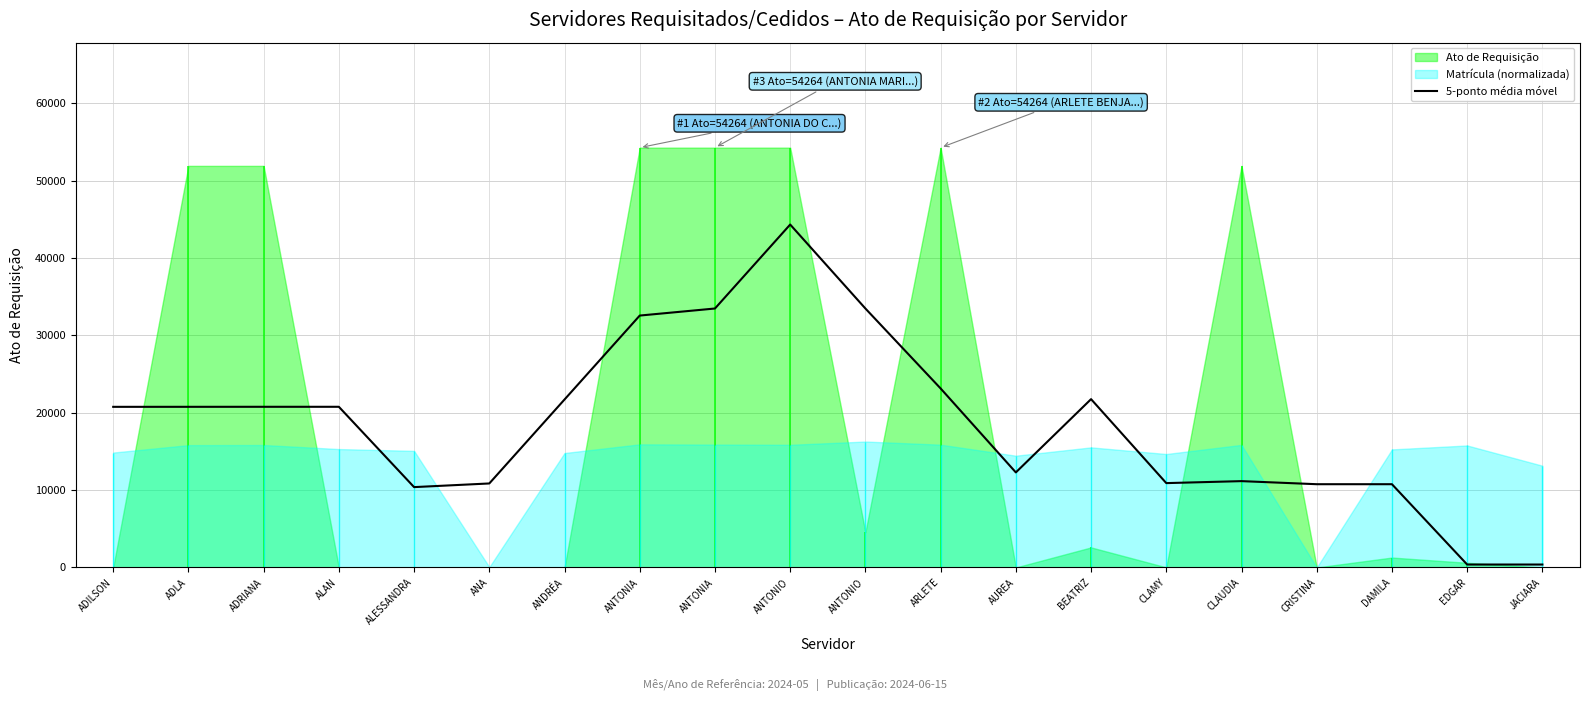

What is the sum of all values?

371399.4